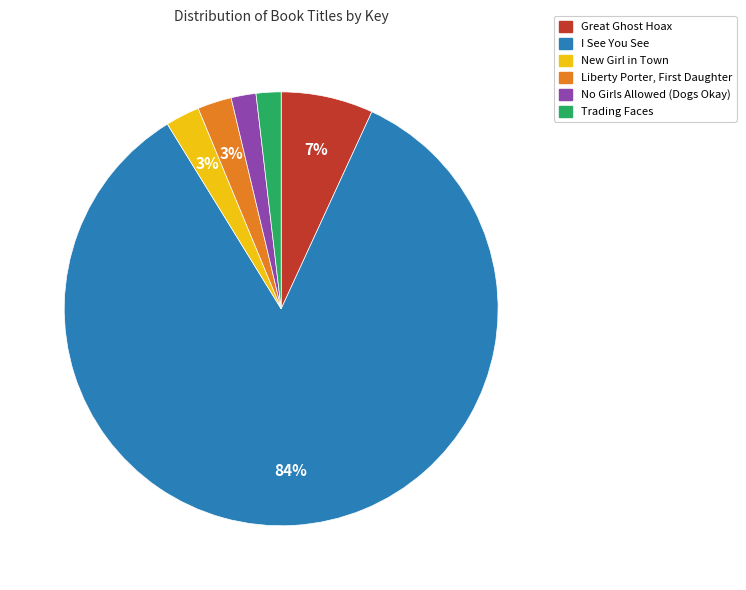

To the nearest percent, what percentage of the pie is Great Ghost Hoax?

7%